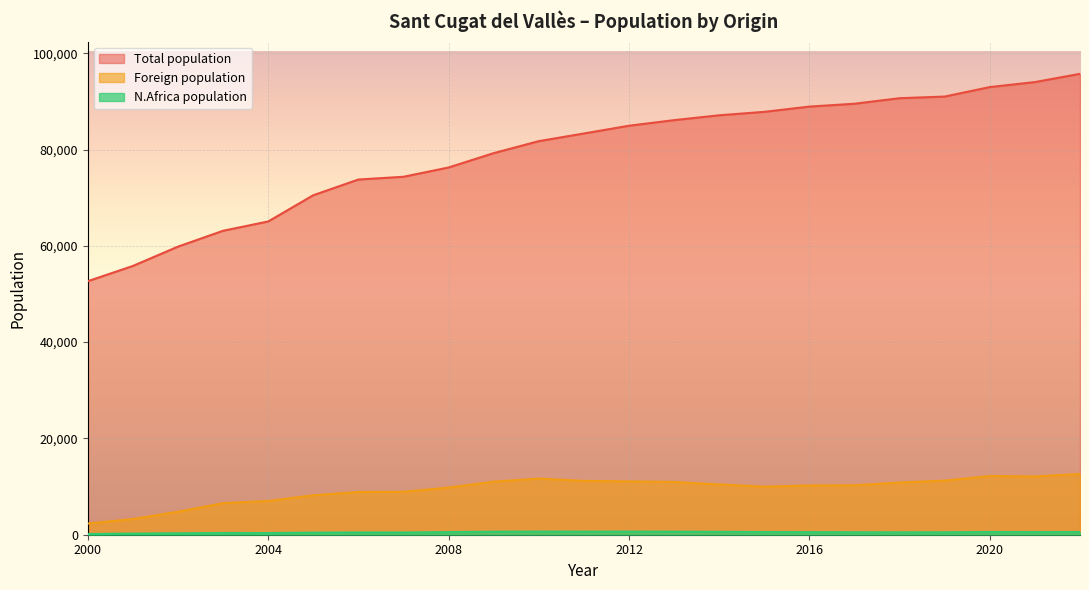

At which category is the sum across all series the highest?

2022